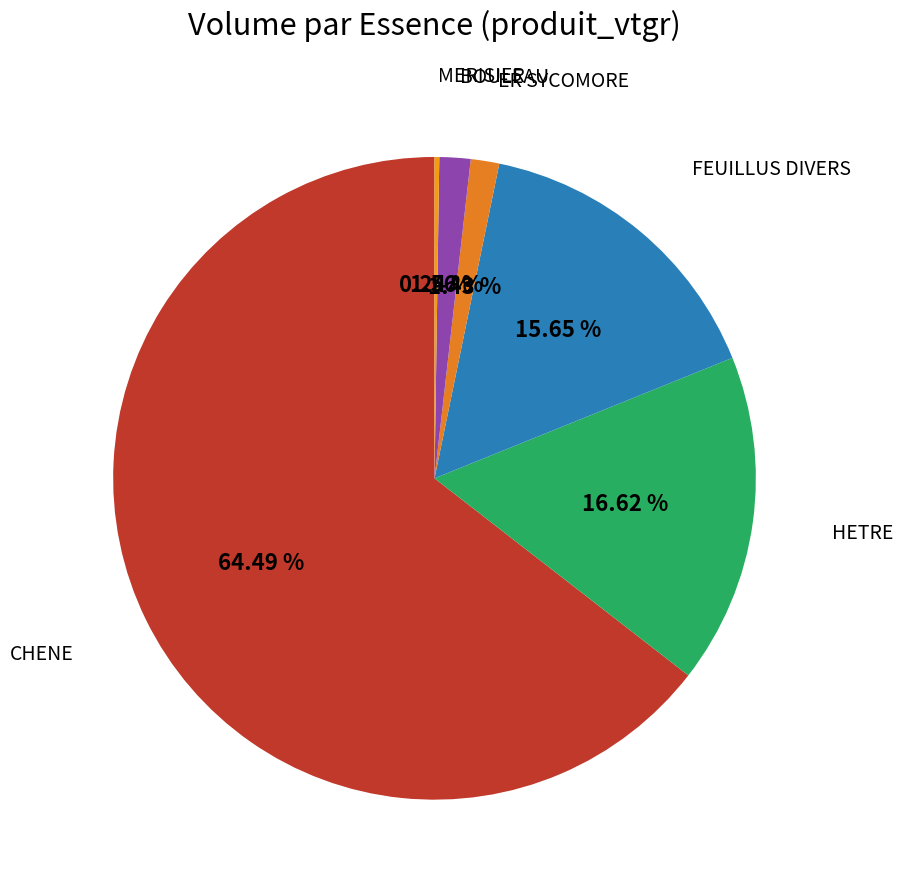

Which slice represents more than half of the pie?

CHENE